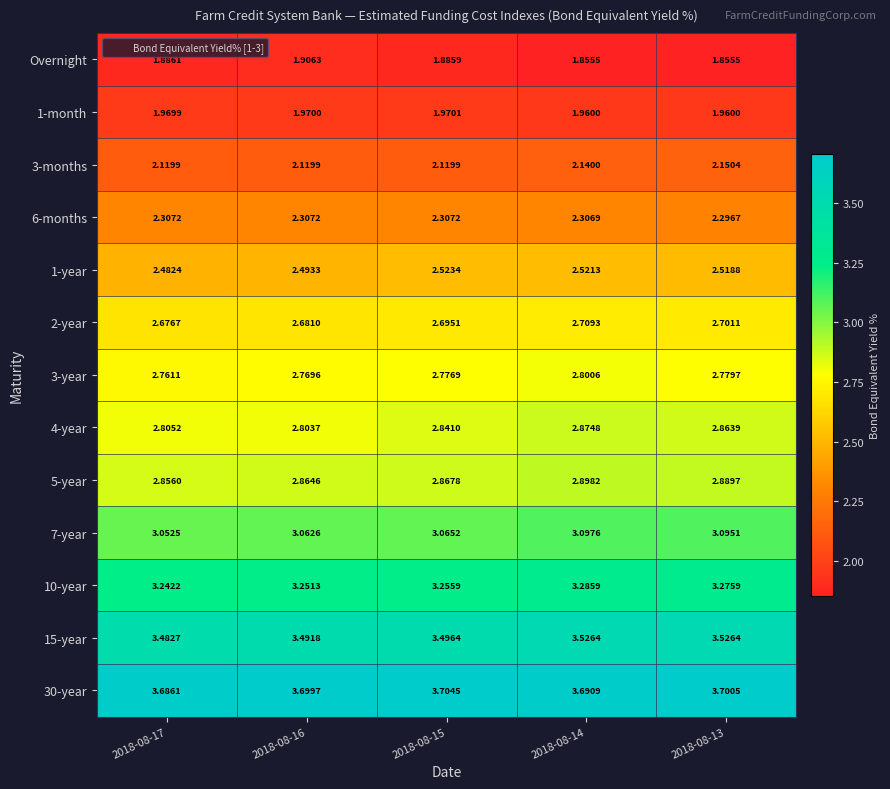

Reading right to left, transcribe all the data shown in this chart.

Overnight: 2018-08-13=1.9	2018-08-14=1.9	2018-08-15=1.9	2018-08-16=1.9	2018-08-17=1.9
1-month: 2018-08-13=2.0	2018-08-14=2.0	2018-08-15=2.0	2018-08-16=2.0	2018-08-17=2.0
3-months: 2018-08-13=2.2	2018-08-14=2.1	2018-08-15=2.1	2018-08-16=2.1	2018-08-17=2.1
6-months: 2018-08-13=2.3	2018-08-14=2.3	2018-08-15=2.3	2018-08-16=2.3	2018-08-17=2.3
1-year: 2018-08-13=2.5	2018-08-14=2.5	2018-08-15=2.5	2018-08-16=2.5	2018-08-17=2.5
2-year: 2018-08-13=2.7	2018-08-14=2.7	2018-08-15=2.7	2018-08-16=2.7	2018-08-17=2.7
3-year: 2018-08-13=2.8	2018-08-14=2.8	2018-08-15=2.8	2018-08-16=2.8	2018-08-17=2.8
4-year: 2018-08-13=2.9	2018-08-14=2.9	2018-08-15=2.8	2018-08-16=2.8	2018-08-17=2.8
5-year: 2018-08-13=2.9	2018-08-14=2.9	2018-08-15=2.9	2018-08-16=2.9	2018-08-17=2.9
7-year: 2018-08-13=3.1	2018-08-14=3.1	2018-08-15=3.1	2018-08-16=3.1	2018-08-17=3.1
10-year: 2018-08-13=3.3	2018-08-14=3.3	2018-08-15=3.3	2018-08-16=3.3	2018-08-17=3.2
15-year: 2018-08-13=3.5	2018-08-14=3.5	2018-08-15=3.5	2018-08-16=3.5	2018-08-17=3.5
30-year: 2018-08-13=3.7	2018-08-14=3.7	2018-08-15=3.7	2018-08-16=3.7	2018-08-17=3.7